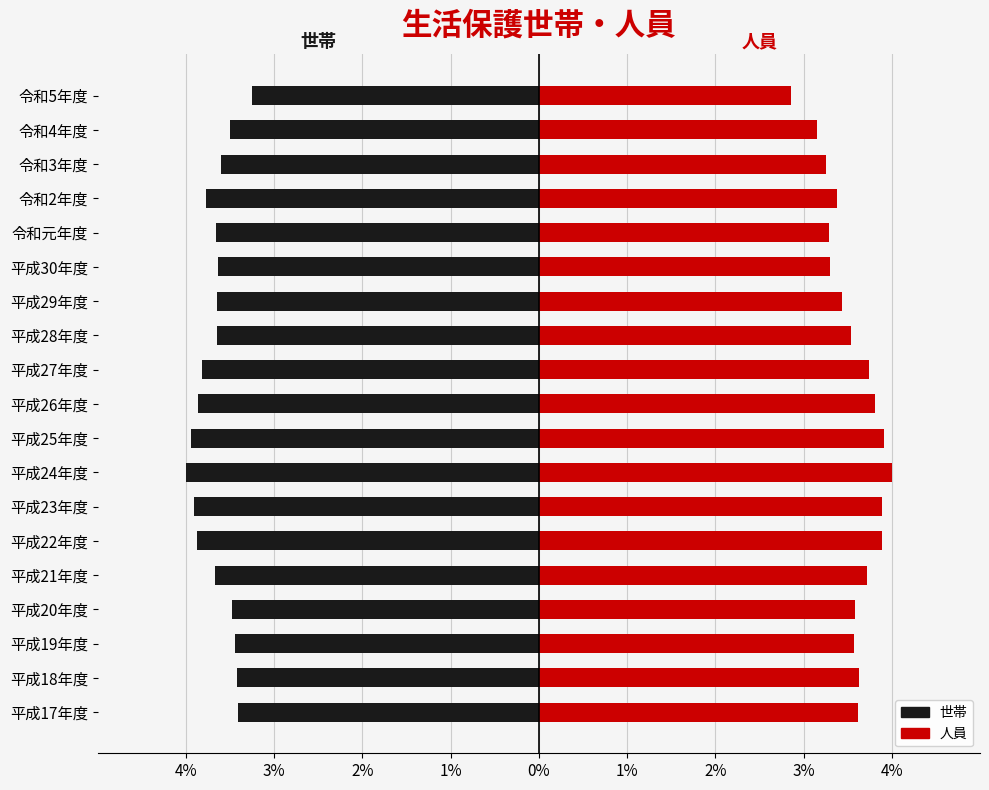

Rank the series at 令和5年度 from highest to lowest value.

人員, 世帯